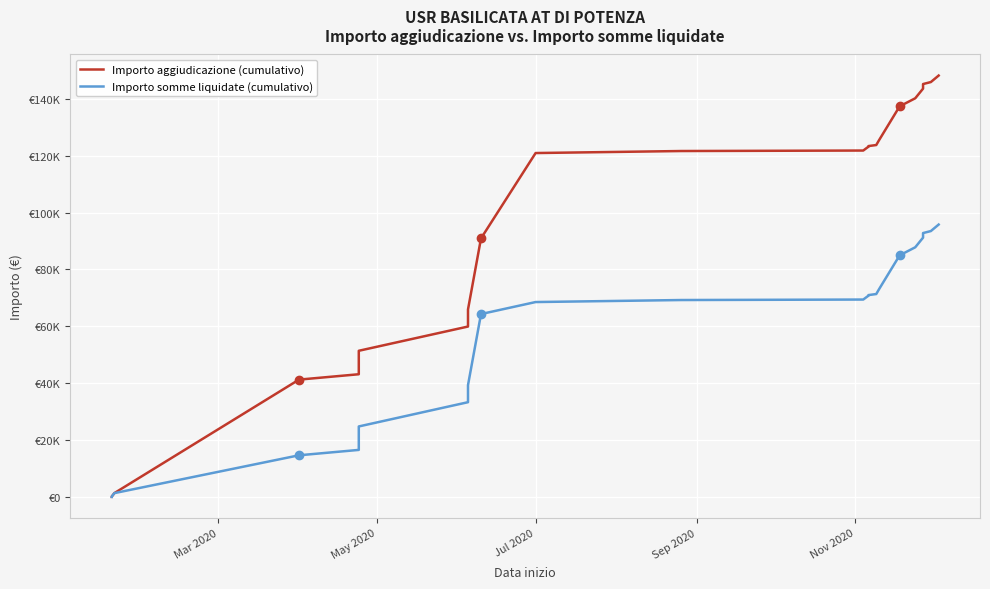

Which series has the largest total across all categories?

Importo aggiudicazione (cumulativo)